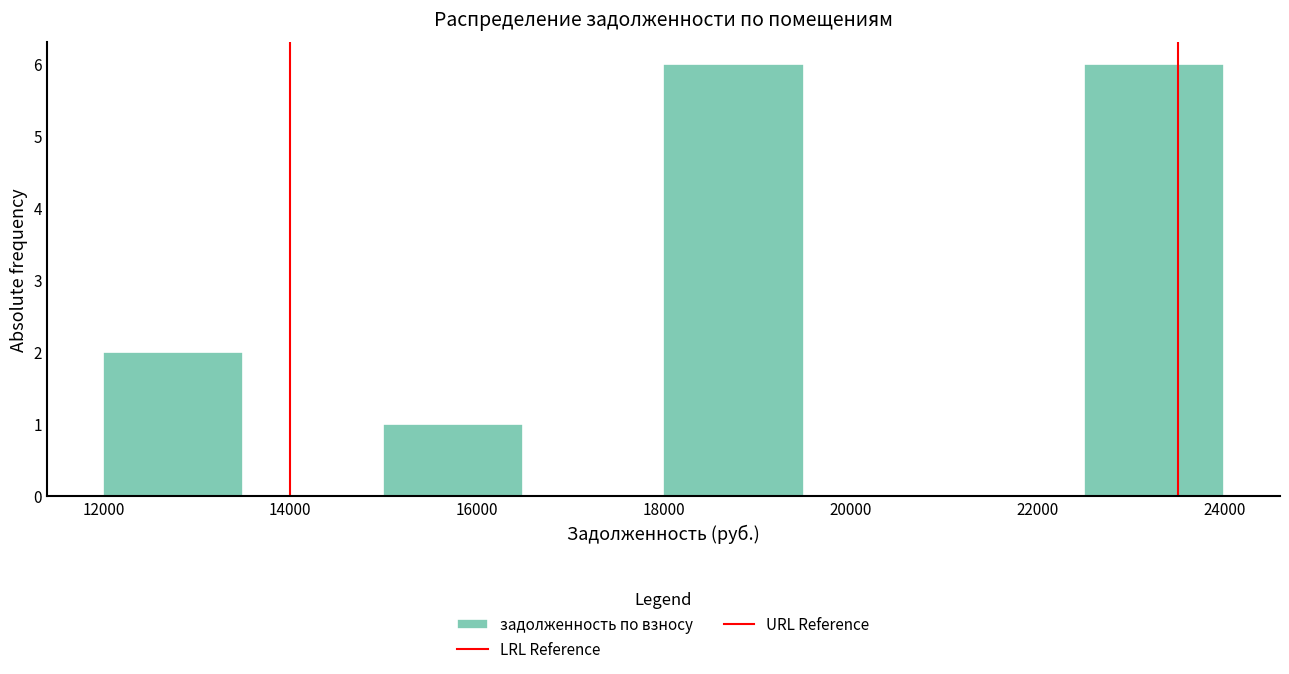

Reading left to right, transcribe this chart: for each bar, give the range it covers on the x-axis and its height. Neither the bar edges nor the heights are printed on the chart, so give them approximately, as read against the axes.

12000 to 13400: 2
13400 to 15000: 0
15000 to 16400: 1
16400 to 18000: 0
18000 to 19400: 6
19400 to 21000: 0
21000 to 22400: 0
22400 to 24000: 6